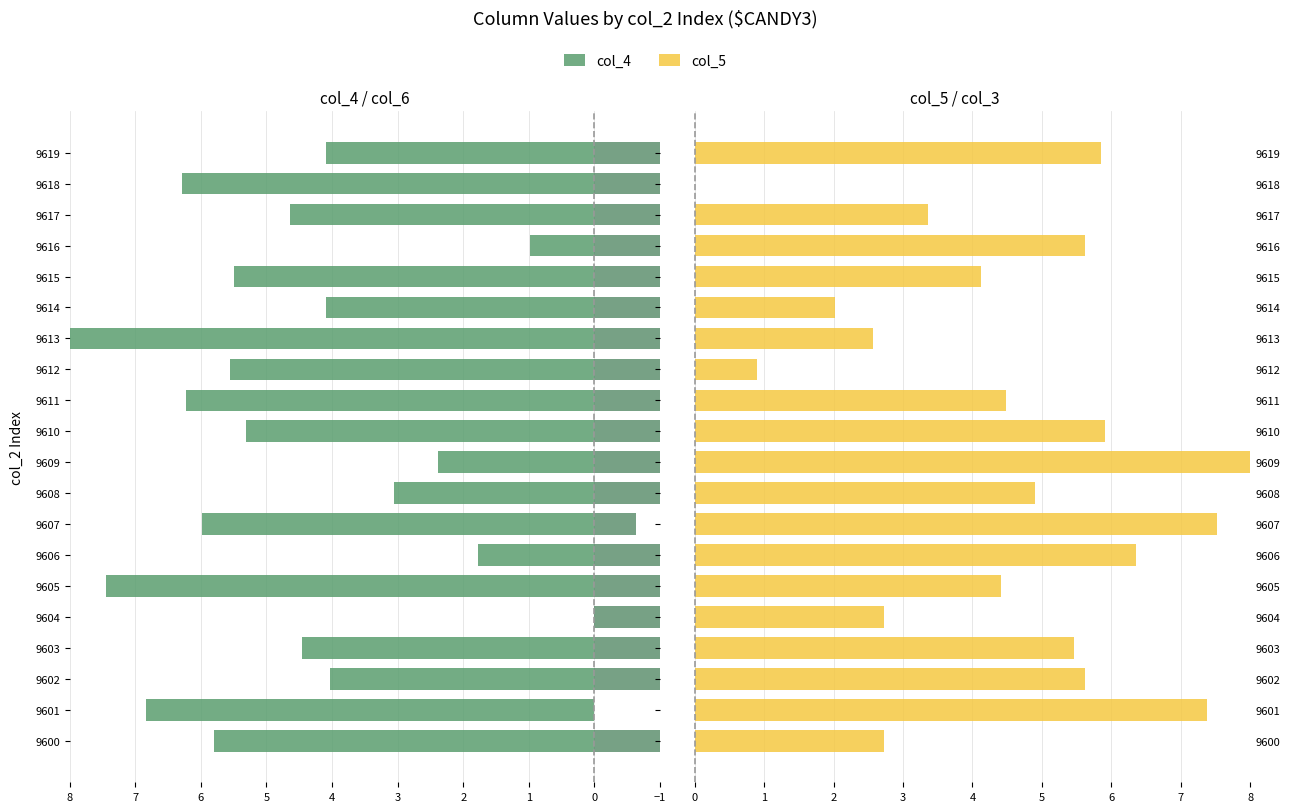

What is the average value of the col_5 series?

4.5